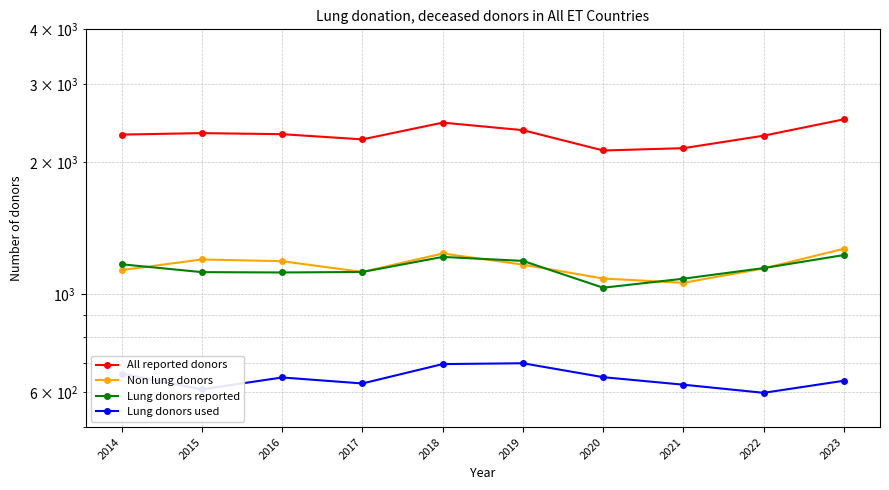

What is the value of the Non lung donors point at the 1st from the left?

1136